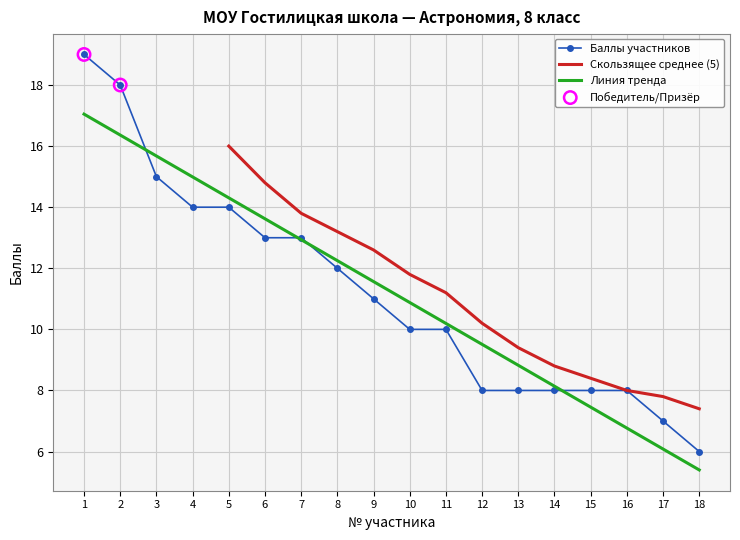

What is the change in value from 10 to 17?

-3